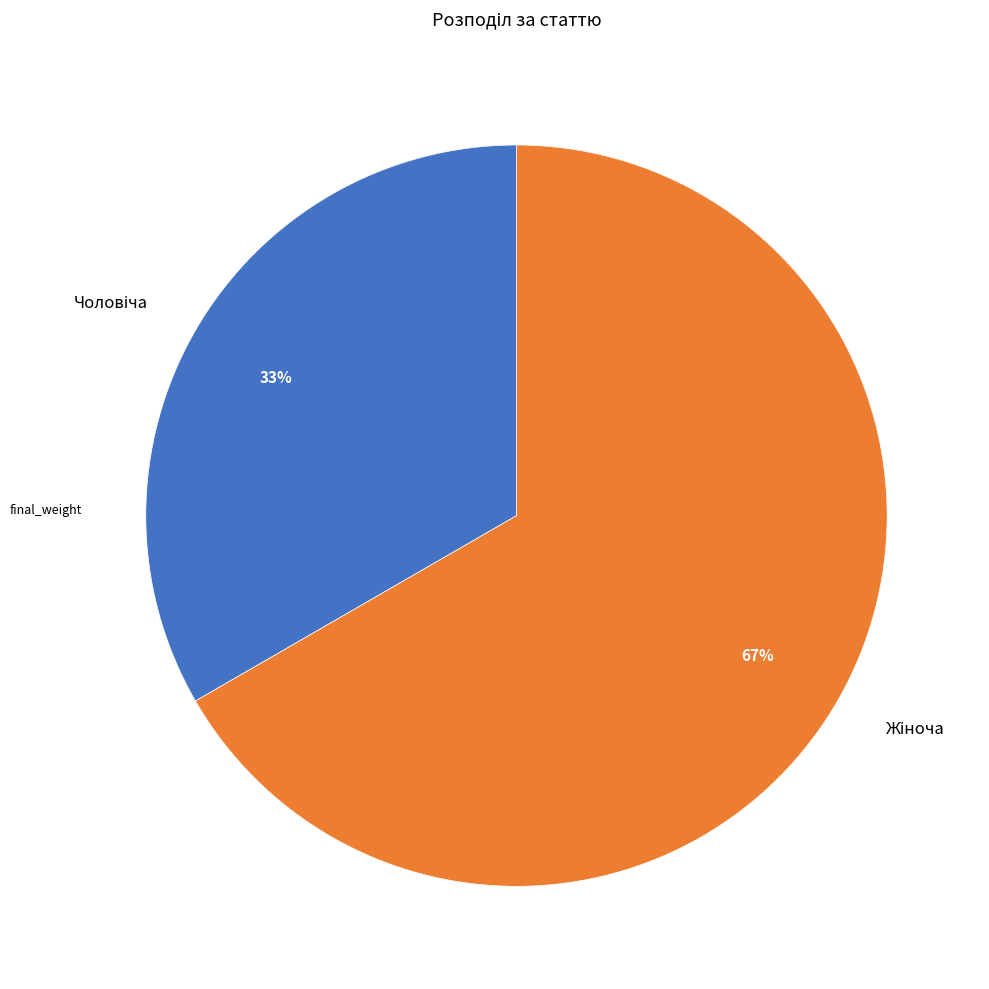

To the nearest percent, what is the average slice percentage?

50%